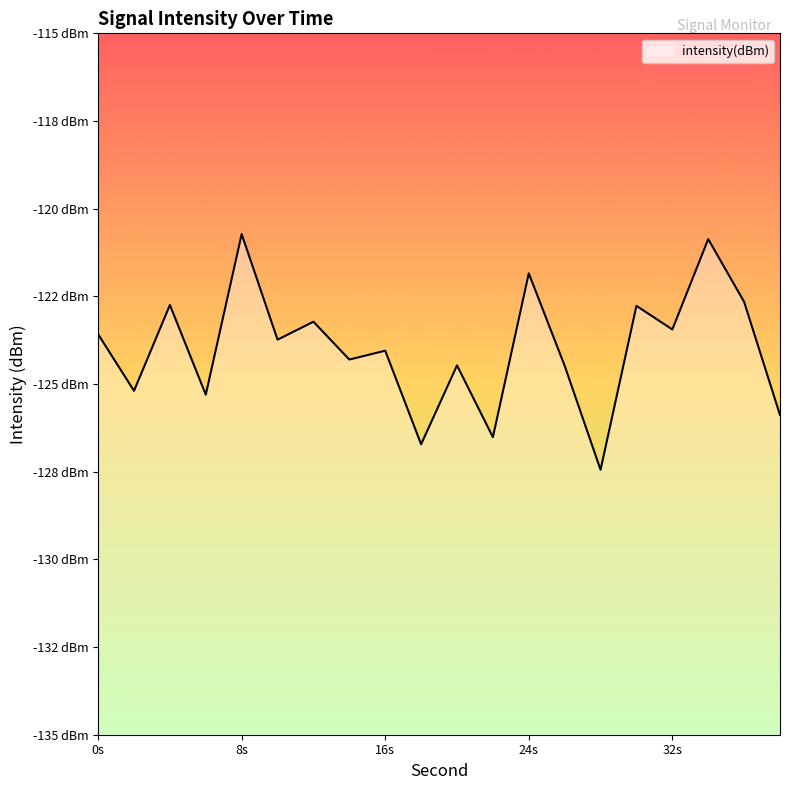

How many lines are shown in the chart?

1